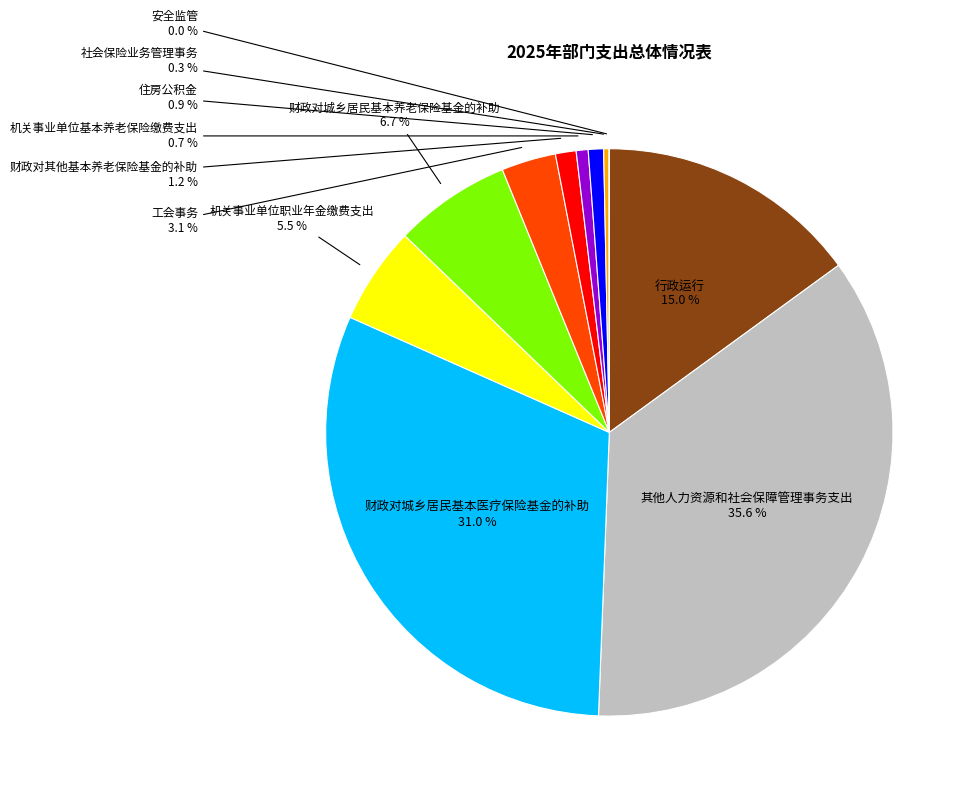

Does any single category account for the majority?

No